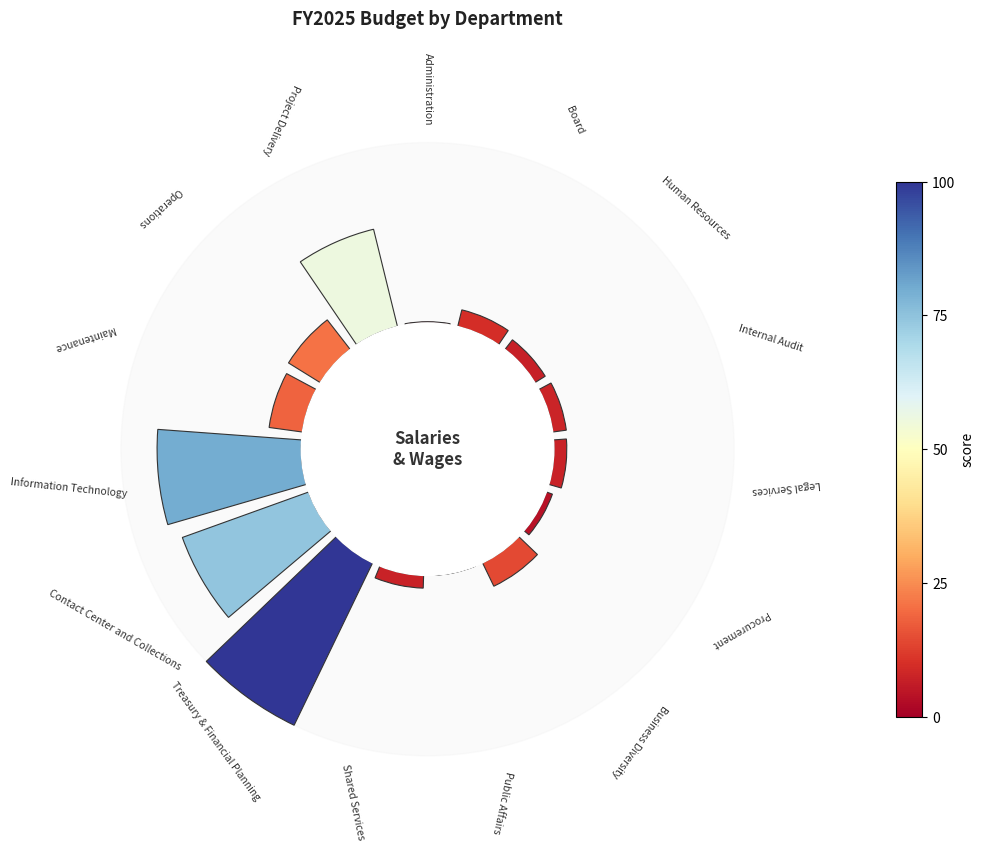

To the nearest percent, what is the average slice percentage?

7%